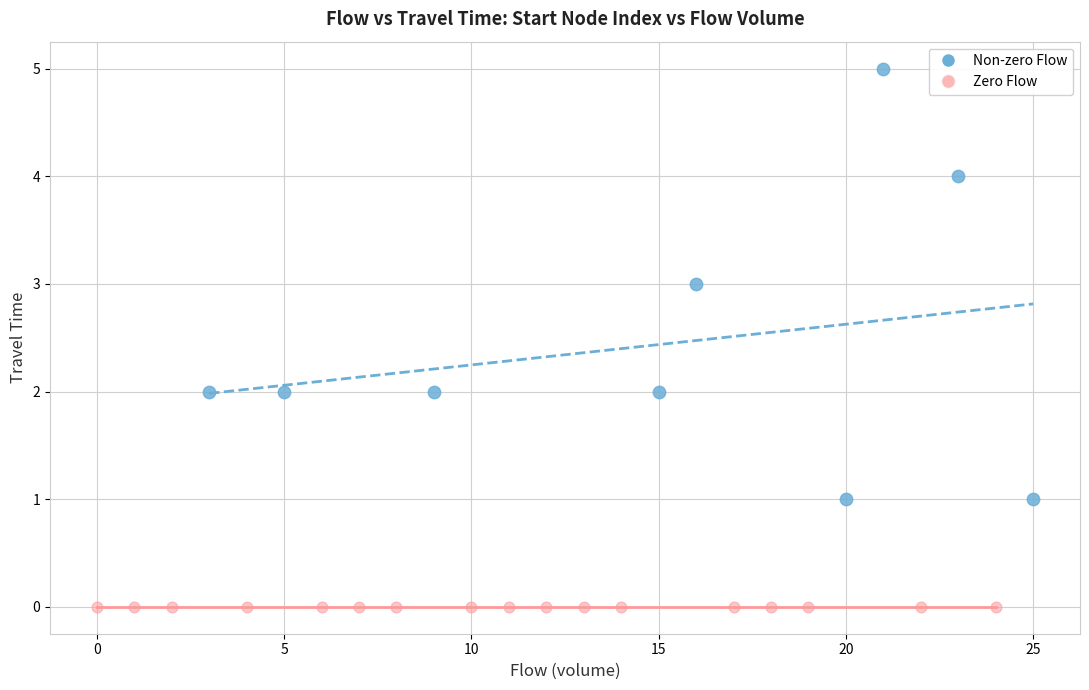

Which series reaches the minimum Y coordinate?

Zero Flow